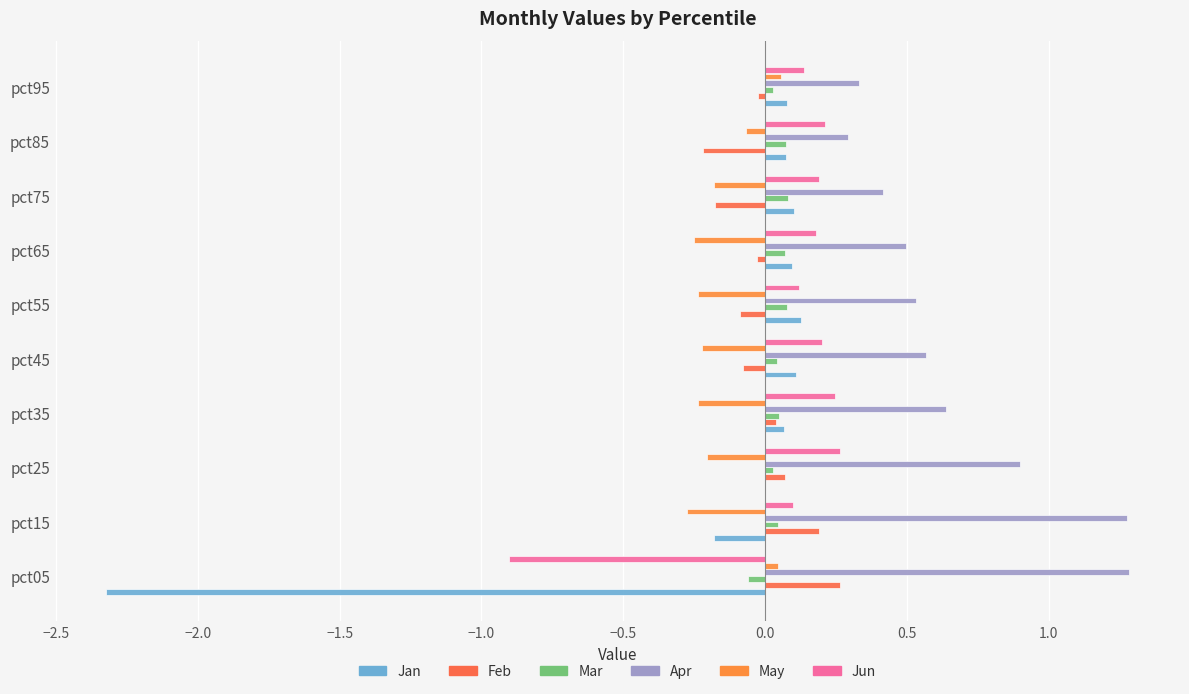

How many data points in May are above 0?

2